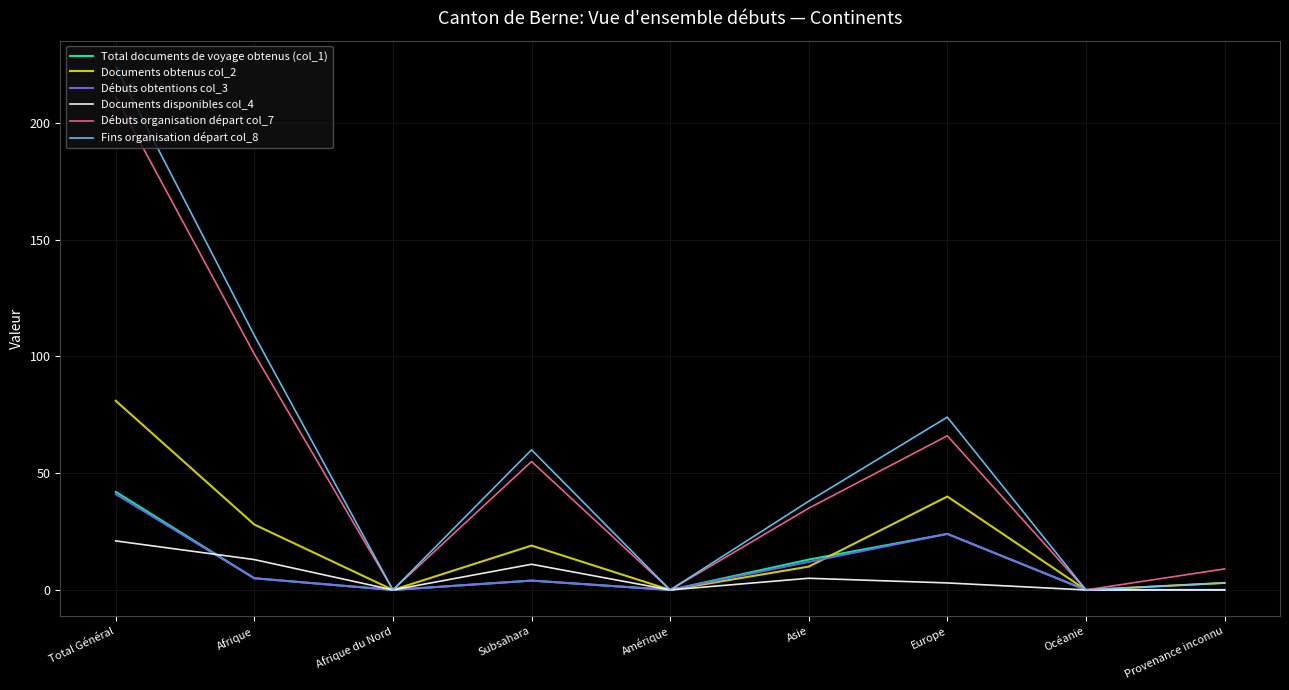

At which label does Débuts organisation départ col_7 reach its peak?

Total Général